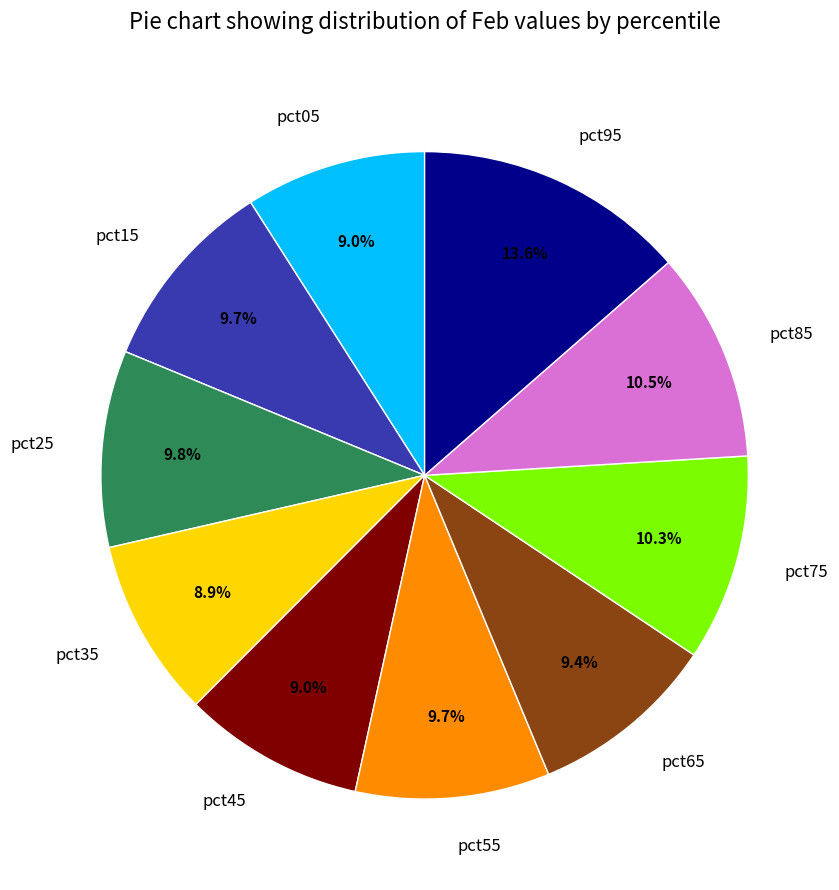

To the nearest percent, what is the combined percentage of pct05 and pct95?

23%